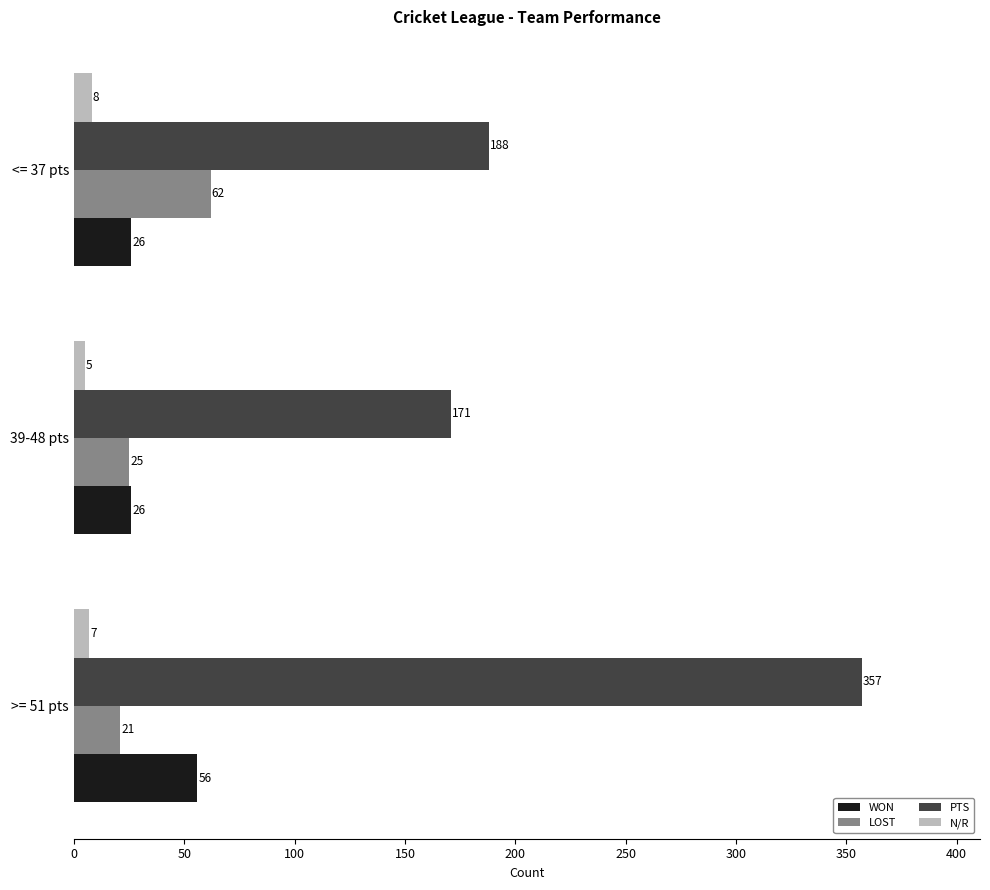

List the series in order of their peak value, lowest first.

N/R, WON, LOST, PTS